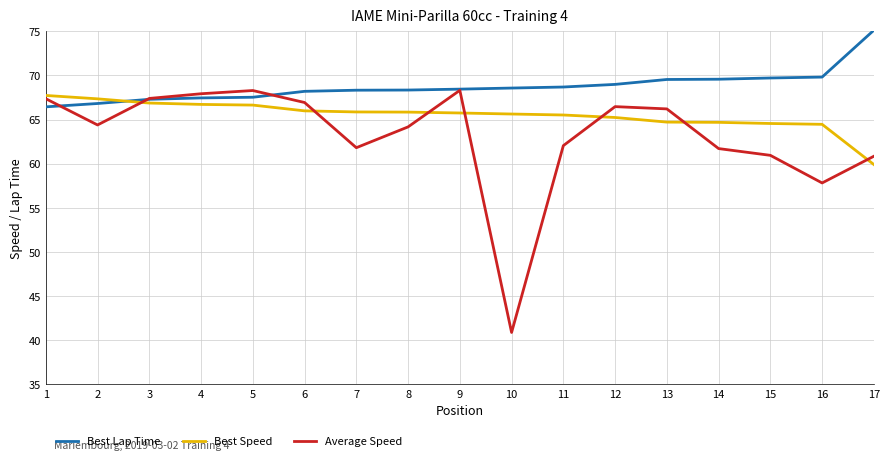

Which series has the largest total across all categories?

Best Lap Time